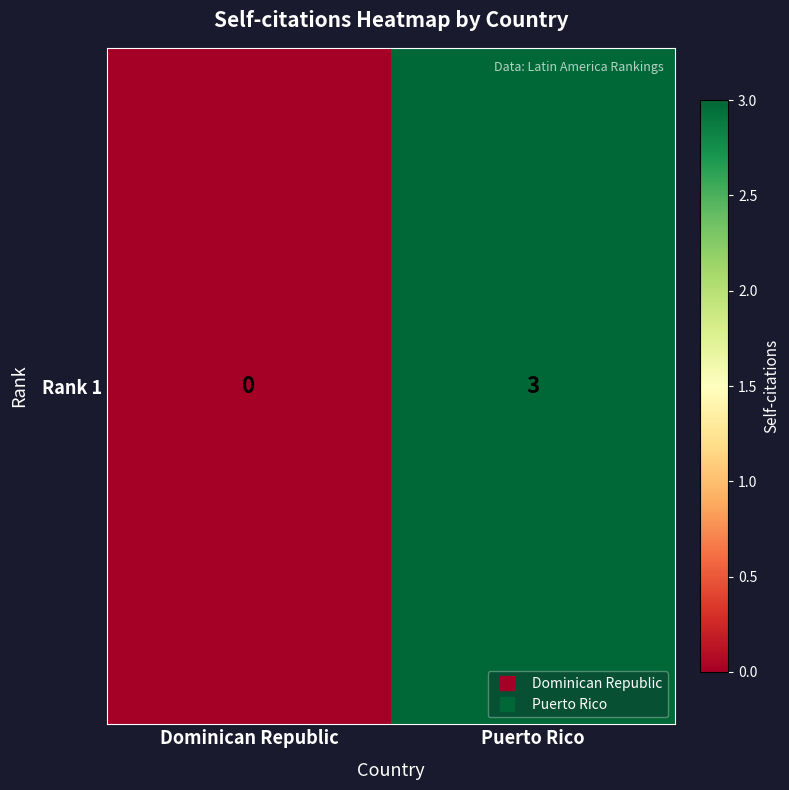

Reading left to right, what are all the values shown in this chart?

Dominican Republic=0	Puerto Rico=3